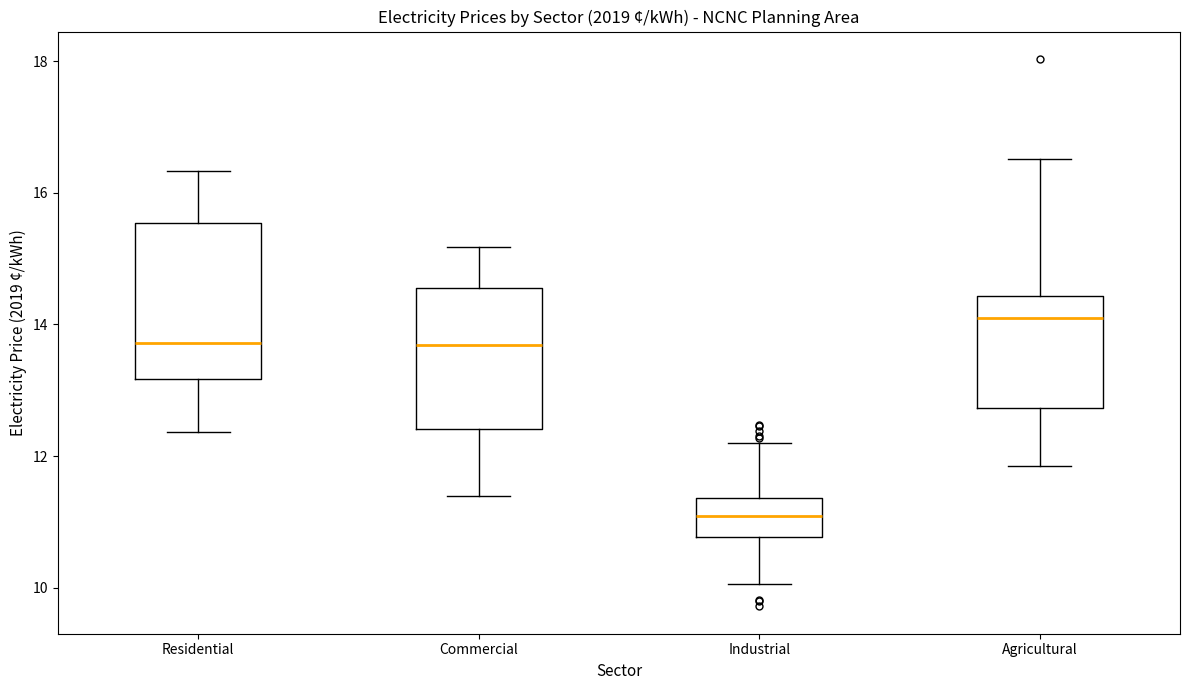

Reading left to right, transcribe this box plot: for each box, give where its median line is, the range the box spans, and where its two whiskers end, as read against the y-axis. The values are not printed on the chart, so give them approximately, as read against the axis.

Residential: median 13.8, box 13.2 to 15.6, whiskers 12.4 to 16.4
Commercial: median 13.6, box 12.4 to 14.6, whiskers 11.4 to 15.2
Industrial: median 11.0, box 10.8 to 11.4, whiskers 10.0 to 12.2
Agricultural: median 14.0, box 12.8 to 14.4, whiskers 11.8 to 16.6